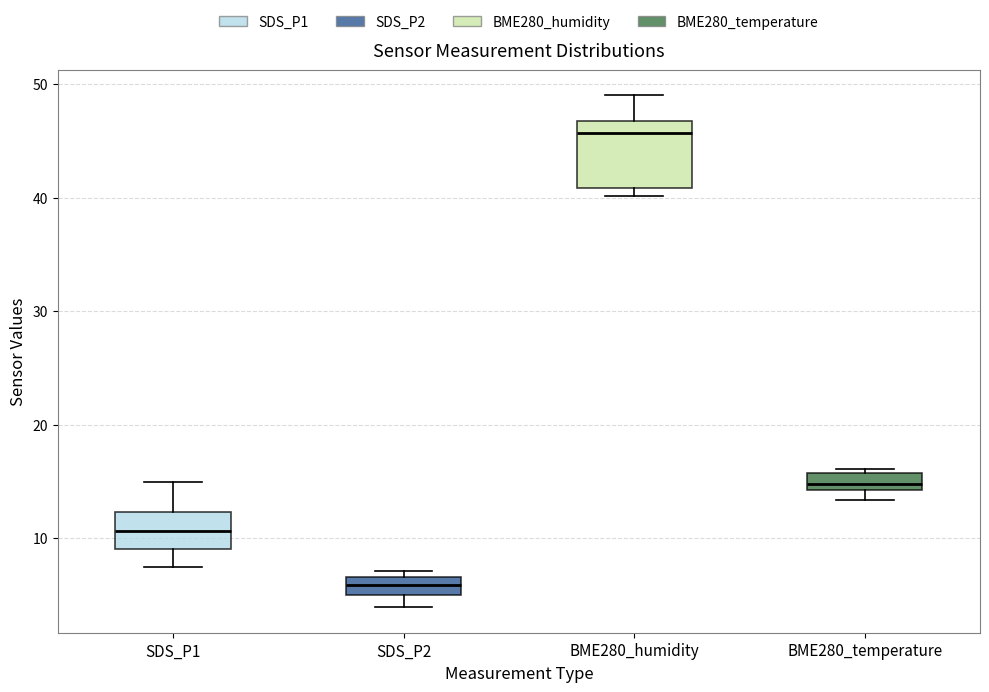

Which box has the lowest median line?

SDS_P2